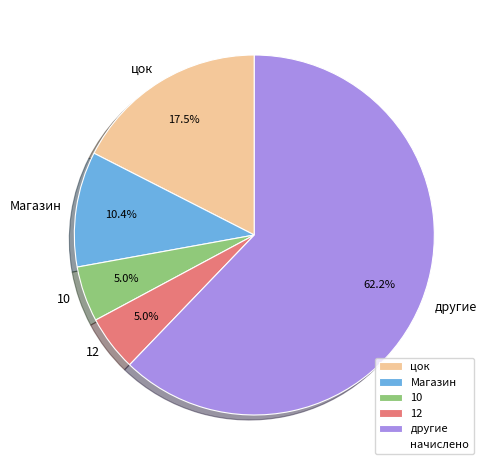

What is the ratio of the value at цок to the value at другие?

0.3